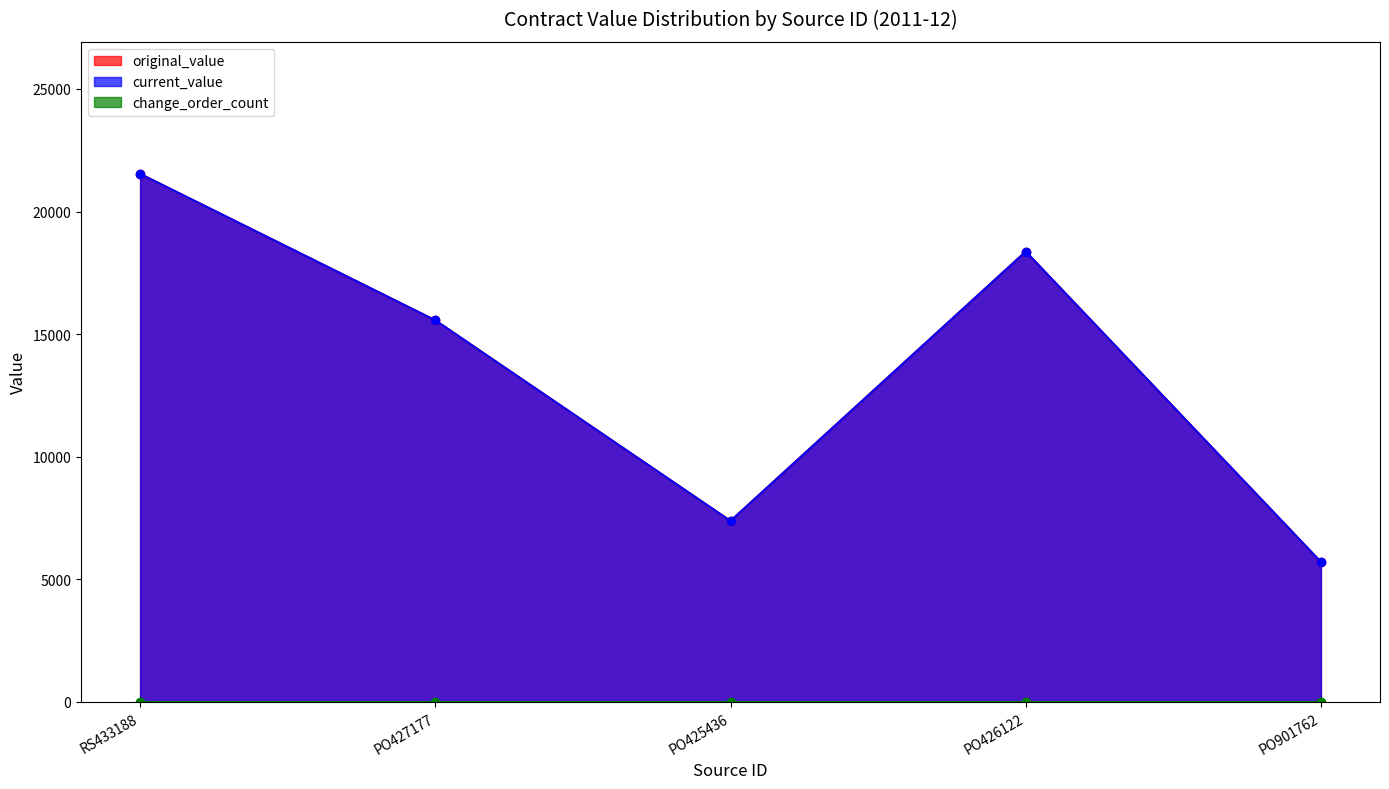

Is the value of current_value at PO901762 greater than the value of original_value at PO425436?

No